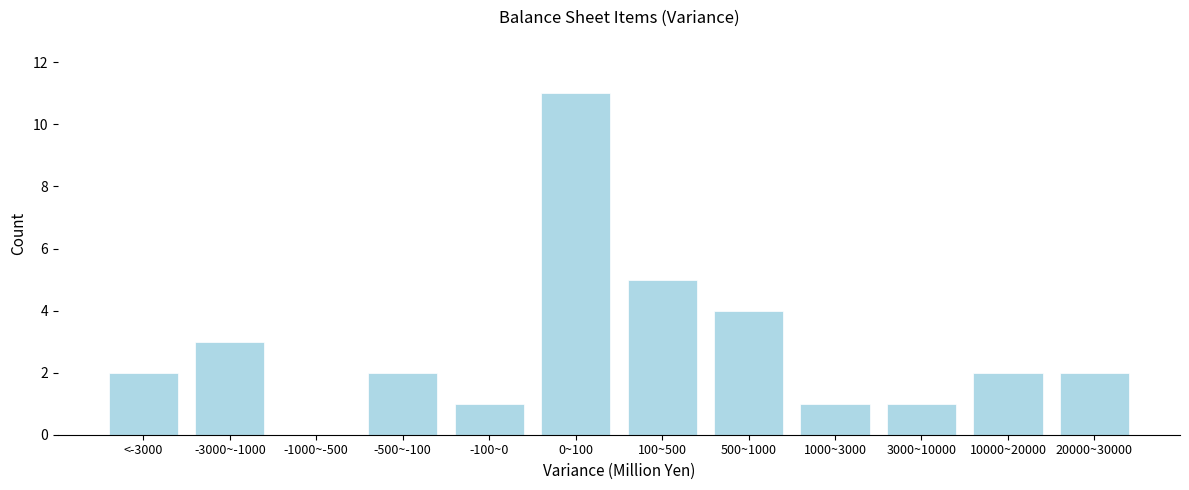

Reading right to left, transcribe all the data shown in this chart.

20000~30000=2	10000~20000=2	3000~10000=1	1000~3000=1	500~1000=4	100~500=5	0~100=11	-100~0=1	-500~-100=2	-1000~-500=0	-3000~-1000=3	<-3000=2